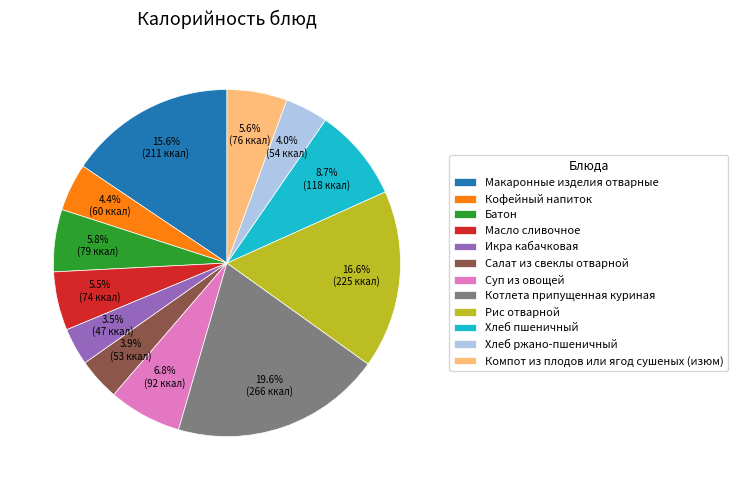

What is the largest slice in the pie chart?

Котлета припущенная куриная